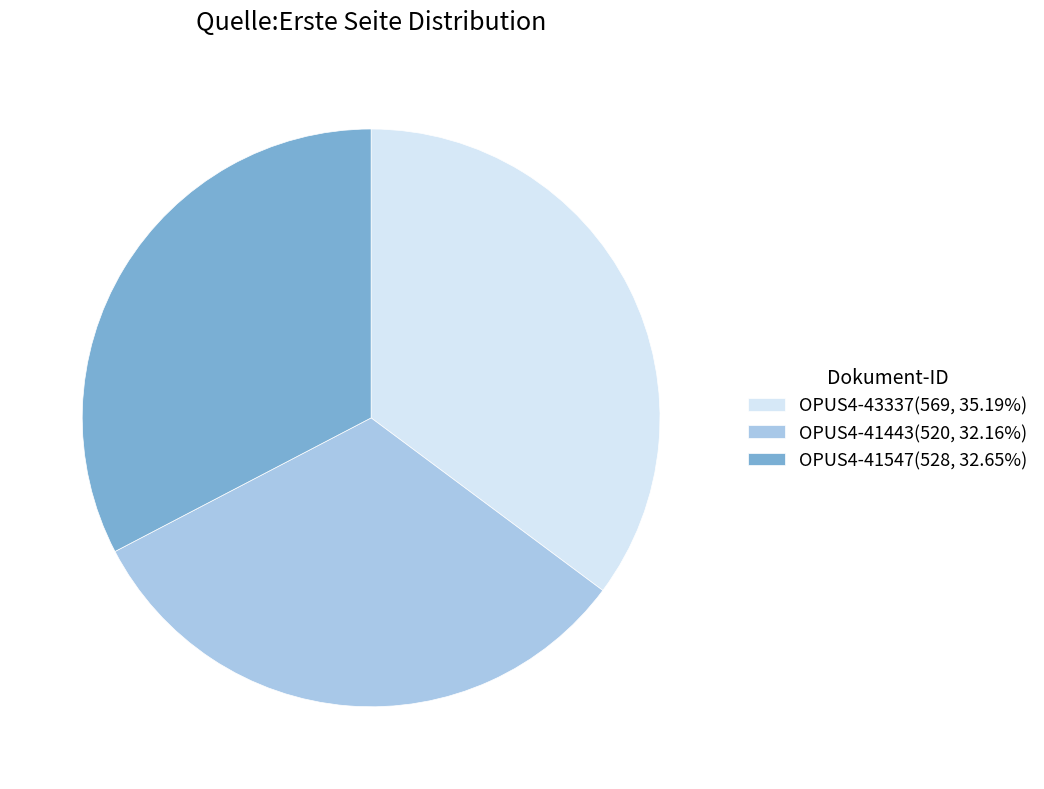

What is the ratio of the value at OPUS4-41547(528, 32.65%) to the value at OPUS4-43337(569, 35.19%)?

0.9